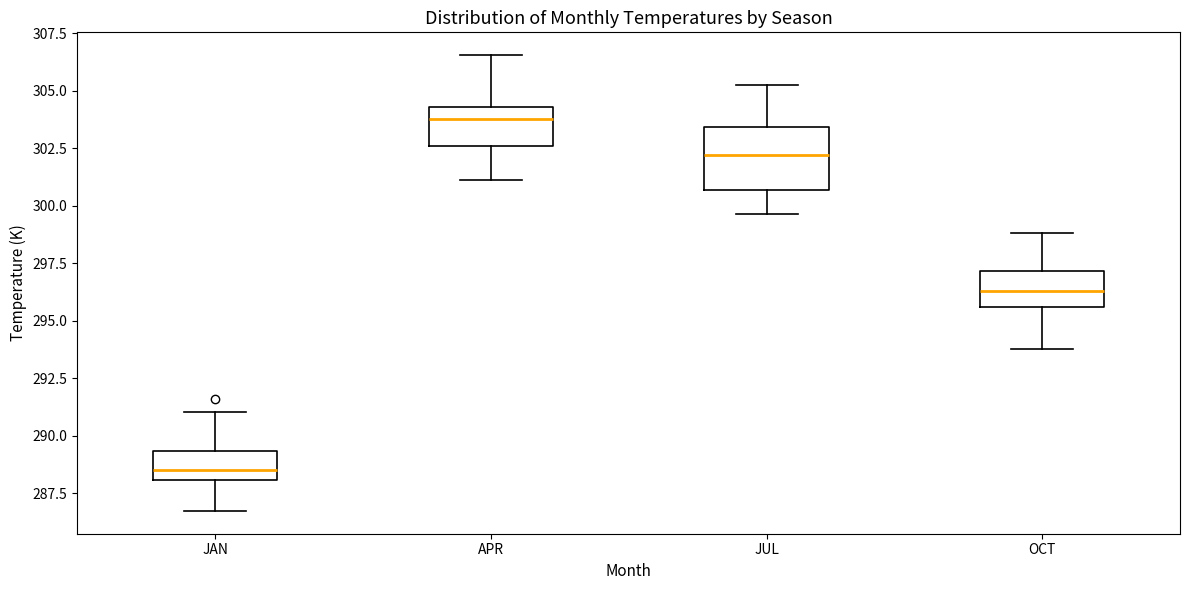

Where does the median line of the box for JUL sit on the y-axis? The values are not printed on the chart, so give them approximately, as read against the axis.

302.0